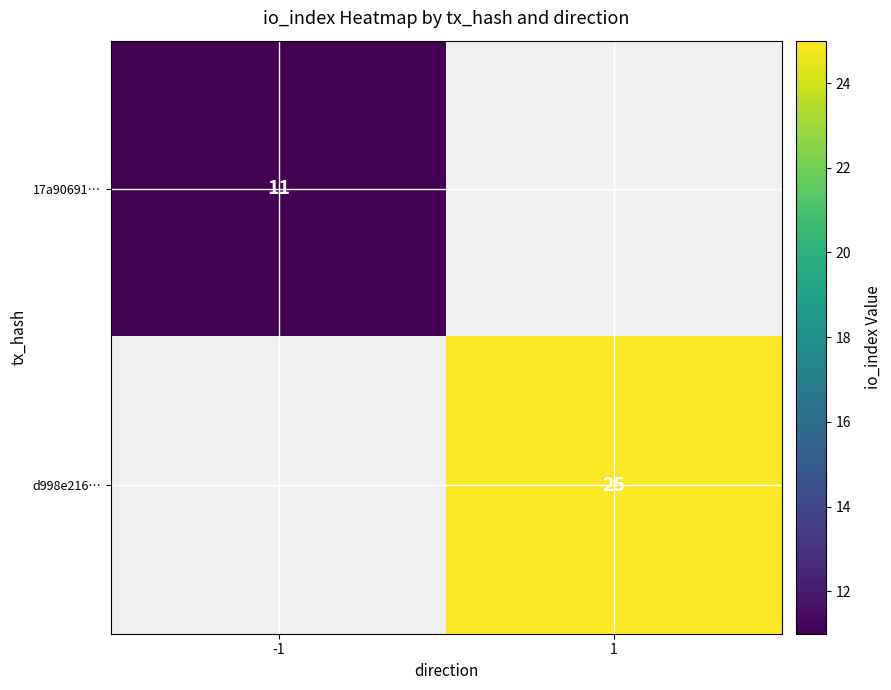

At which category does the chart reach its peak across all series?

1